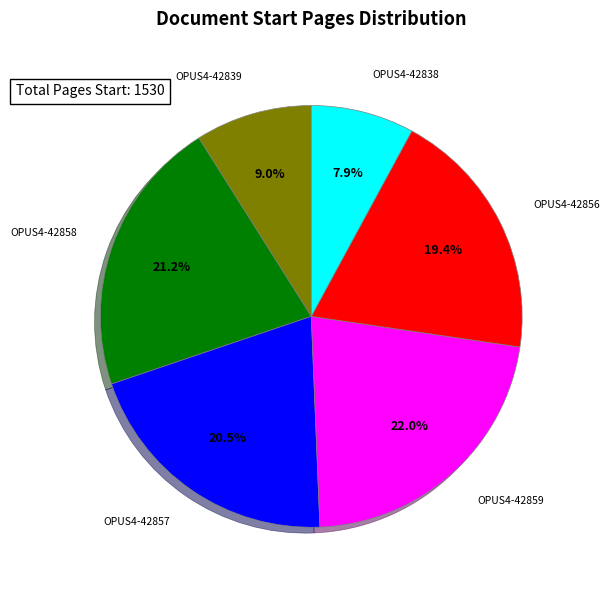

What is the largest slice in the pie chart?

OPUS4-42859